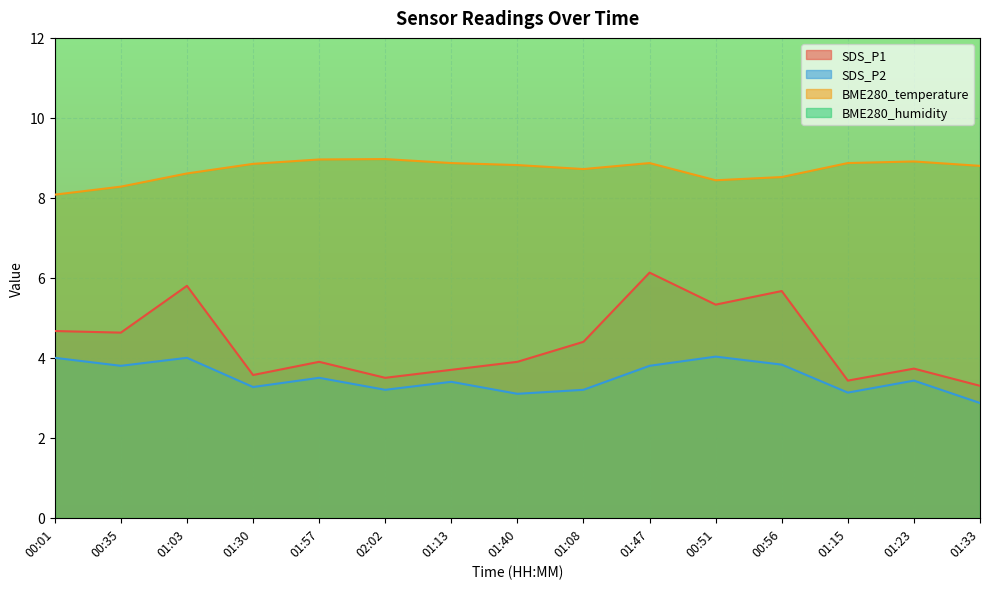

What is the difference between the highest and lowest values at 00:01?

4.1